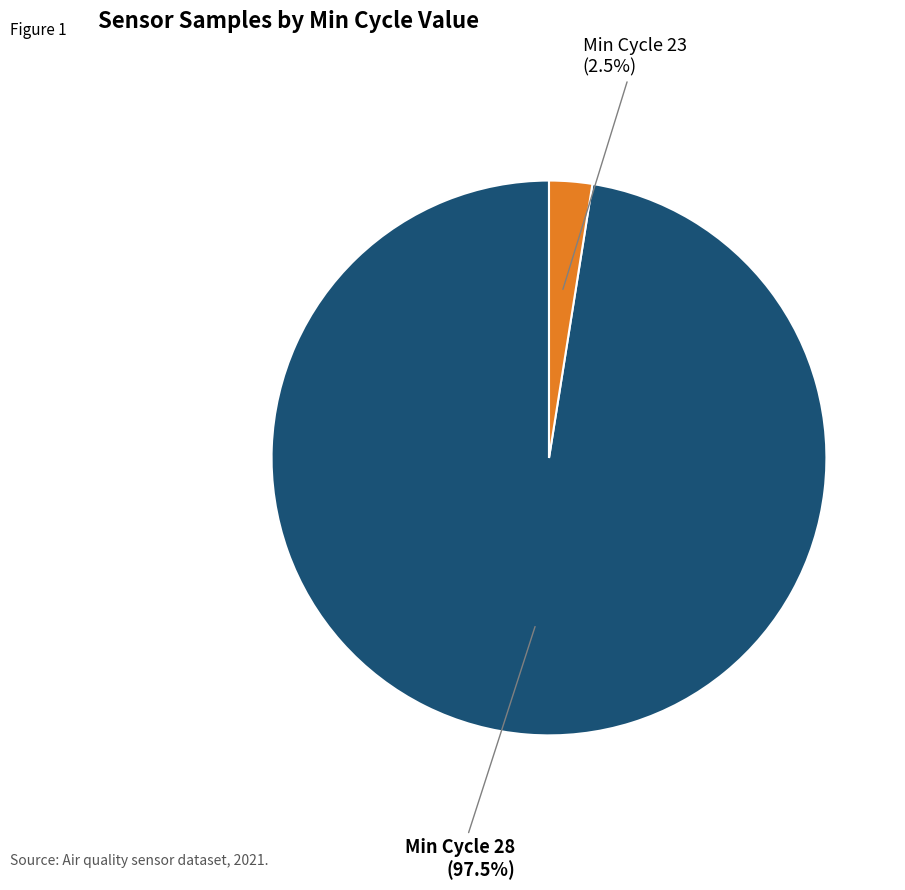

What is the smallest slice in the pie chart?

Min Cycle 23